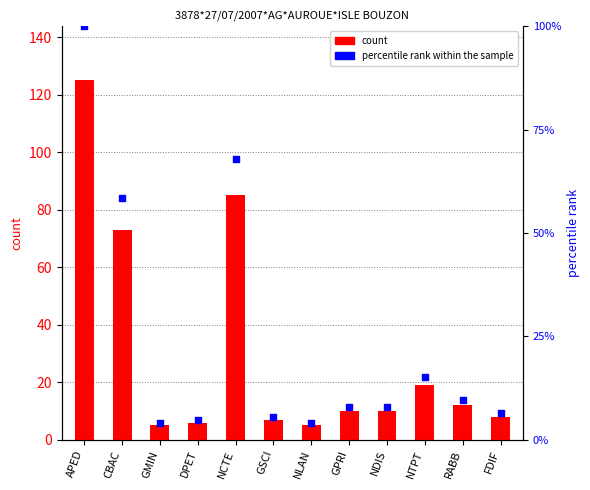

Which series has the widest spread of Y values?

count